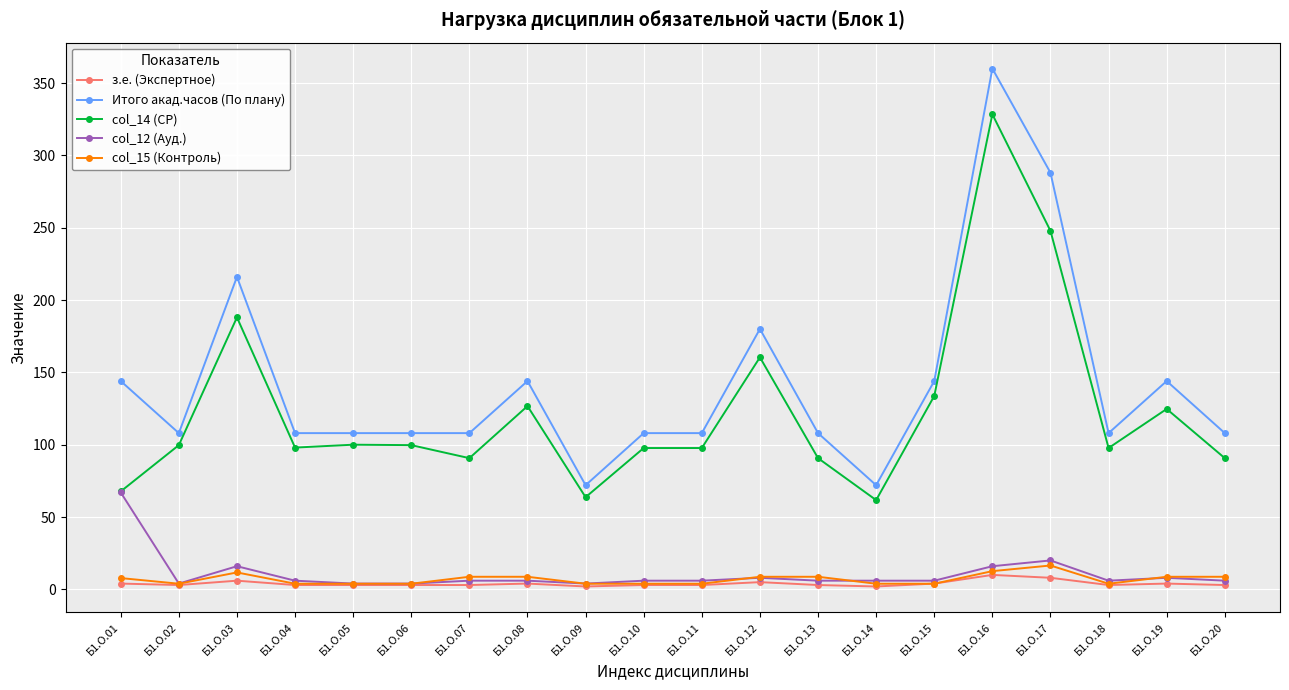

True or false: з.е. (Экспертное) has more than 2 points higher than both neighbors.

True